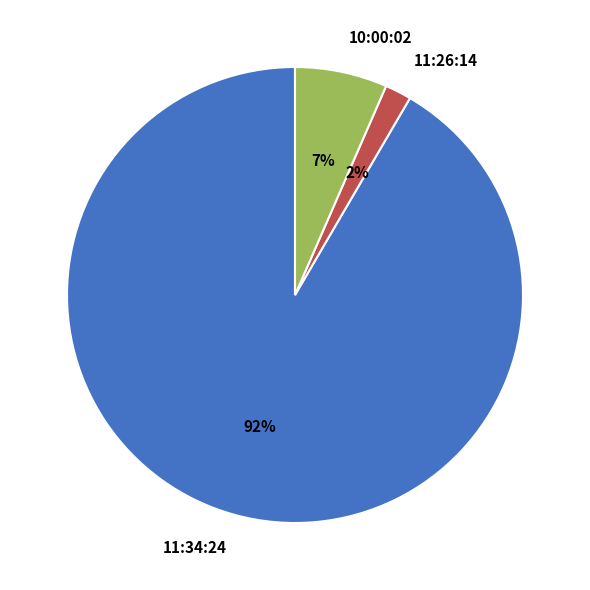

How many slices are in this pie chart?

3